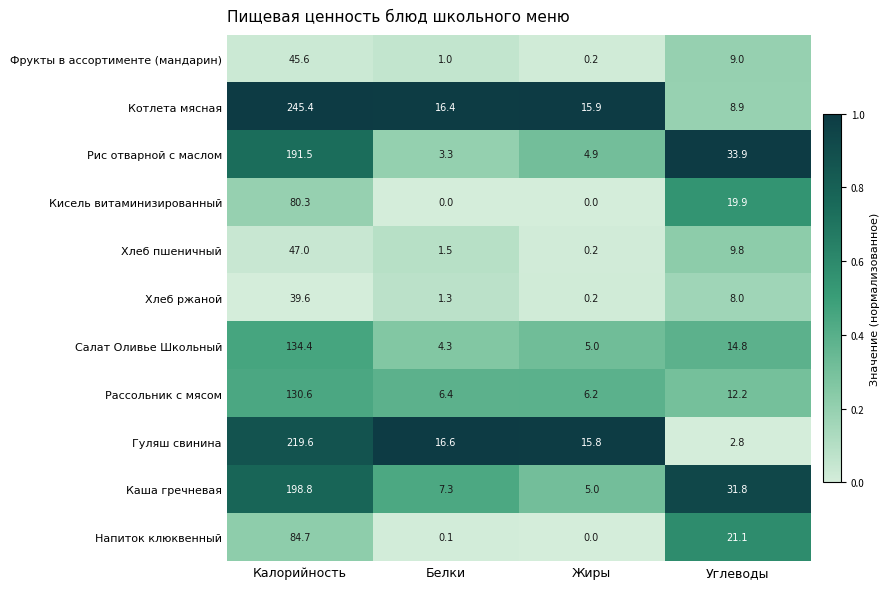

What is the total value across all series at Калорийность?

1417.5